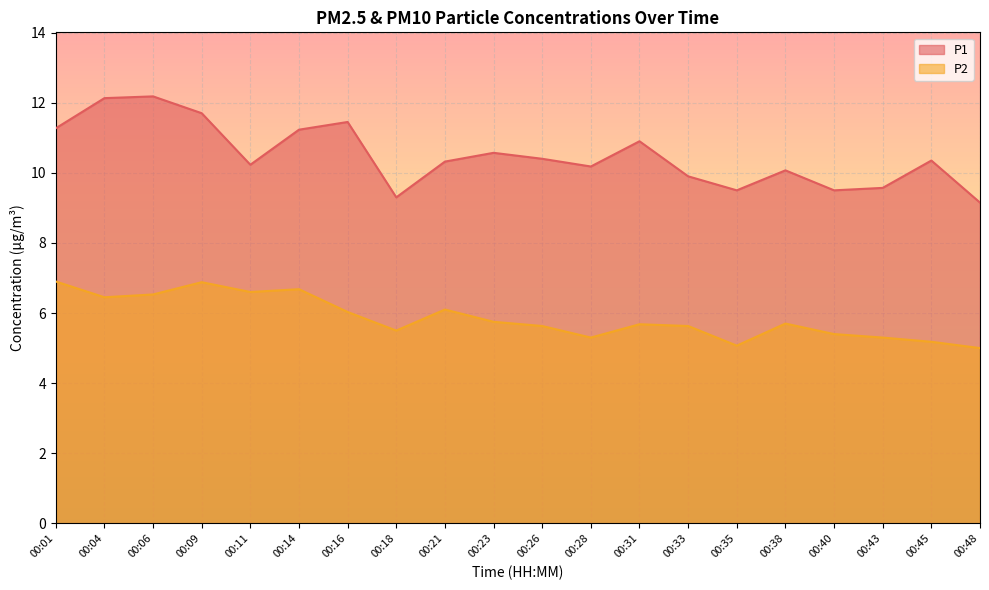

Where is P1 nearest to the value 10?

00:38